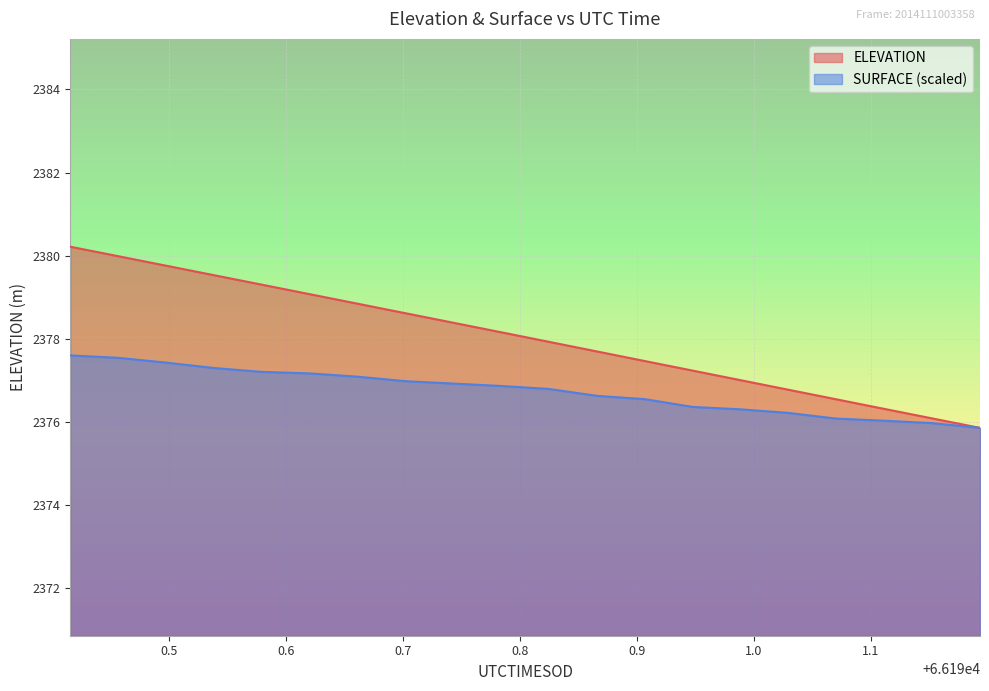

The value of ELEVATION at 66190.9887 is 2377.0. True or false?

True